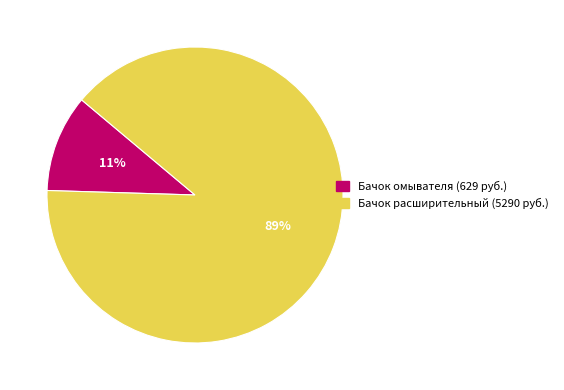

Which slice is the largest?

Бачок расширительный (5290 руб.)